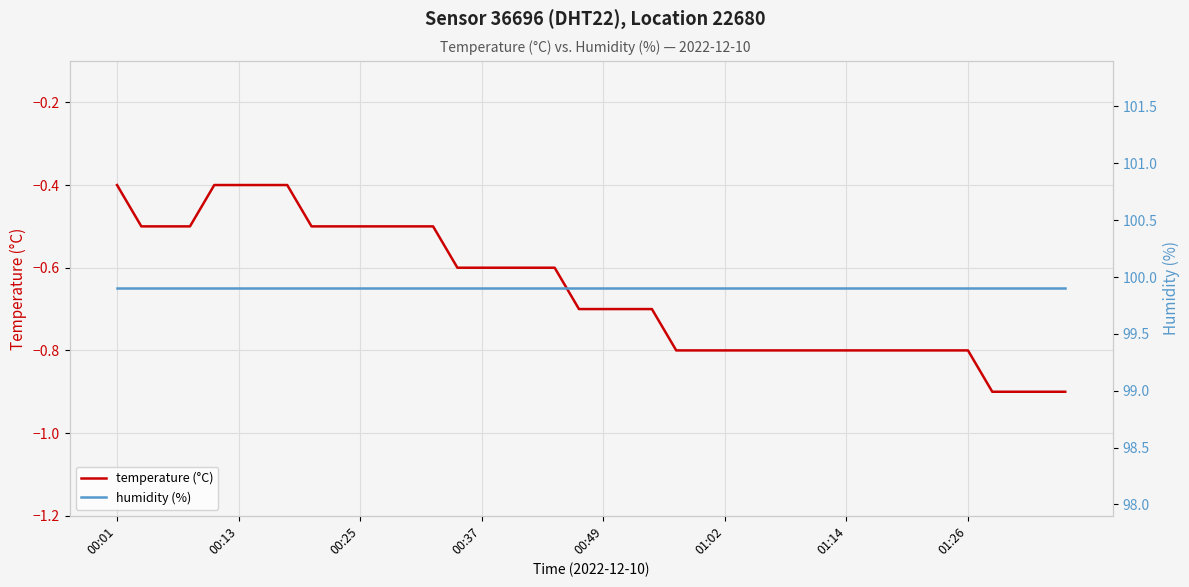

What is the spread (max minus min) of values at 21?

100.6